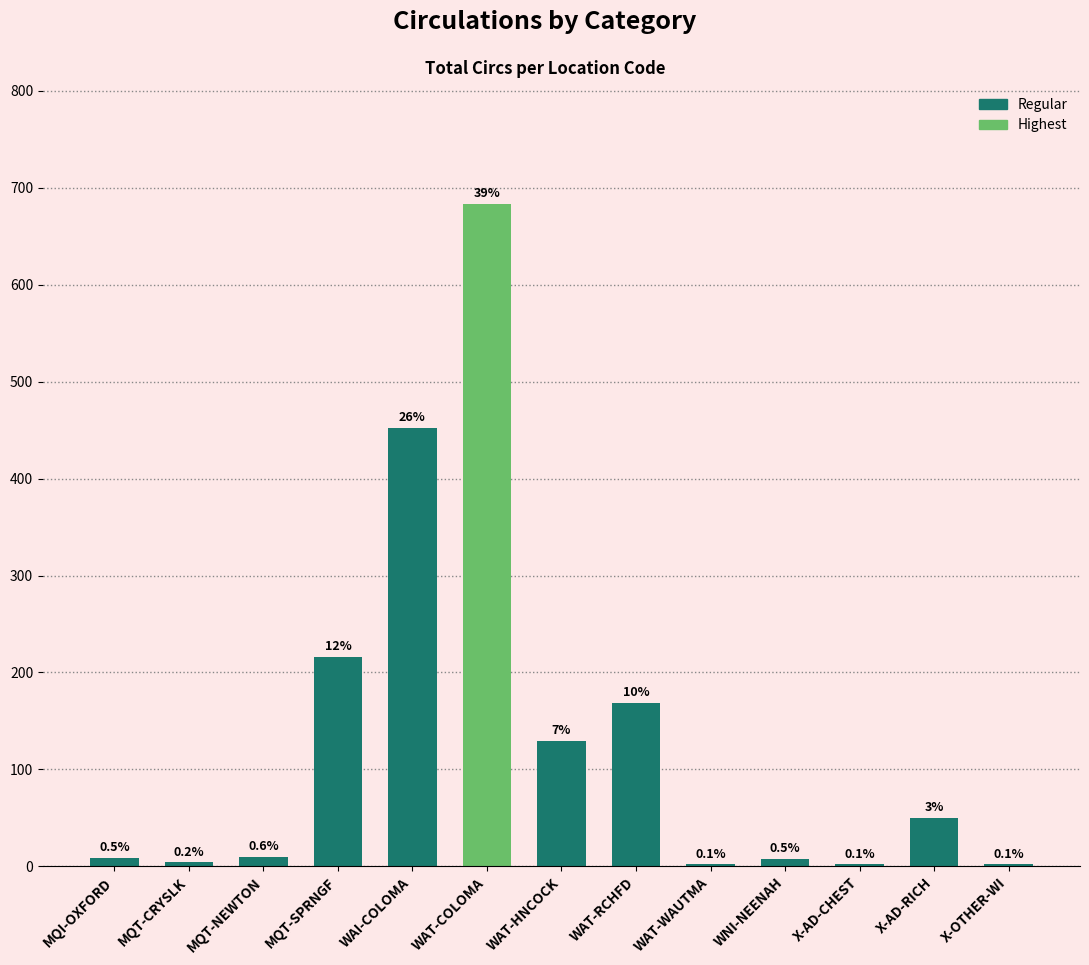

Which has a higher value, X-AD-RICH or WAT-HNCOCK?

WAT-HNCOCK